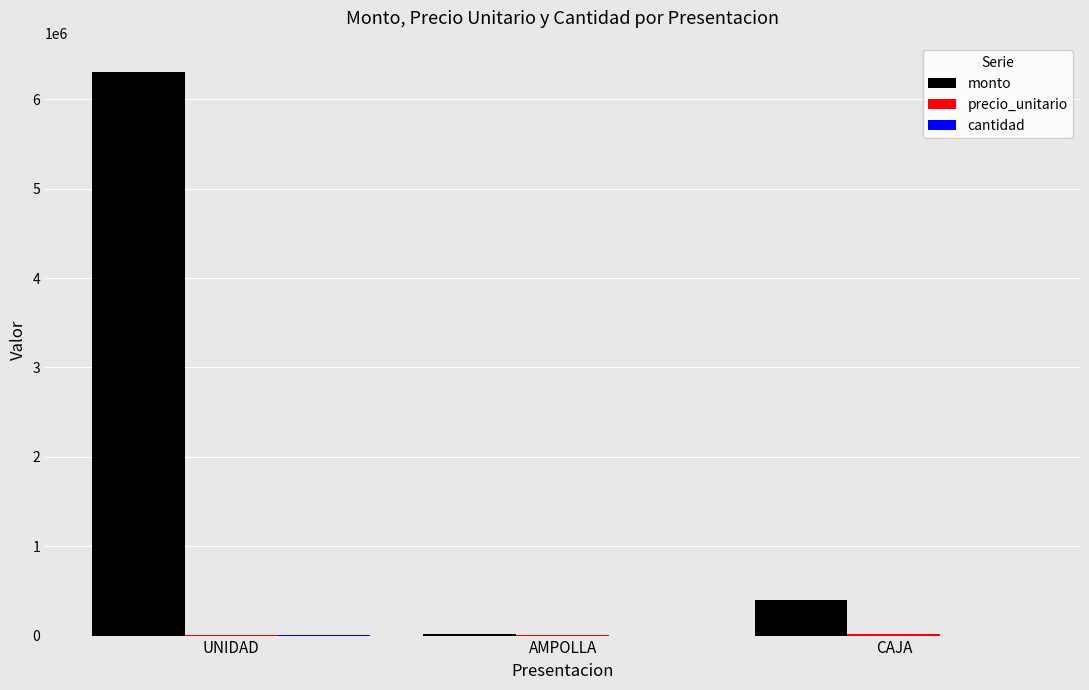

Where is monto nearest to the value 3164500?

CAJA